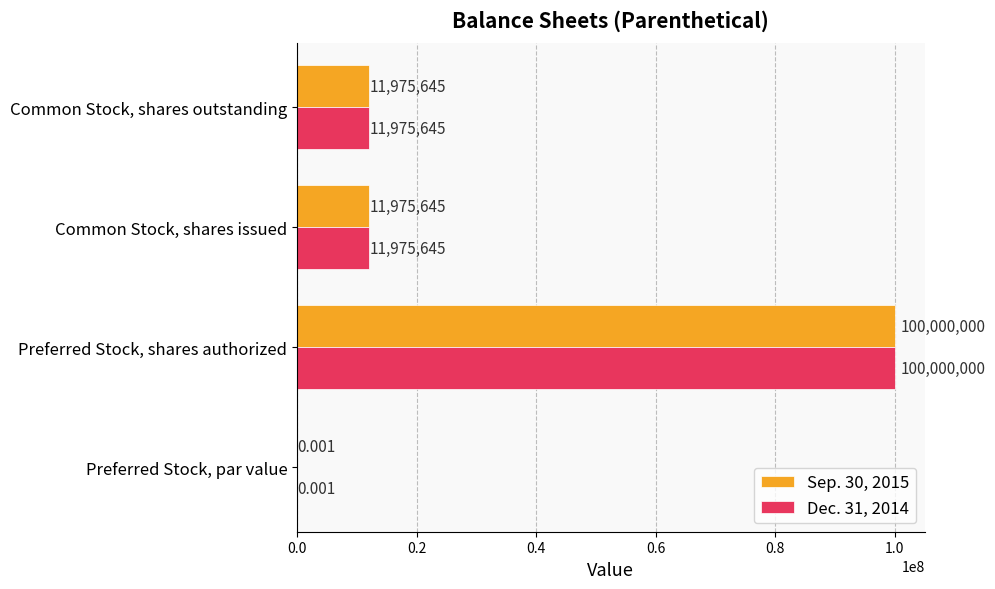

What is the maximum value for Dec. 31, 2014?

100000000.0